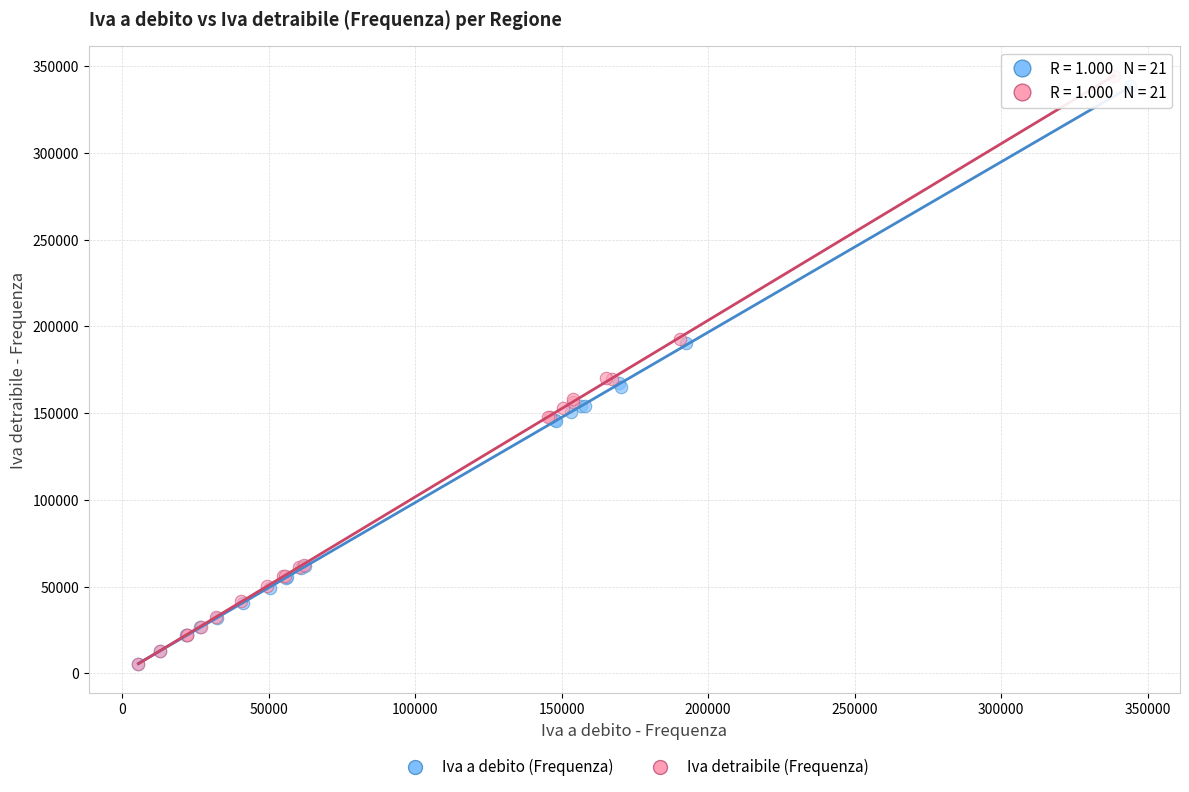

Which series has the widest spread of Y values?

Iva detraibile (Frequenza)